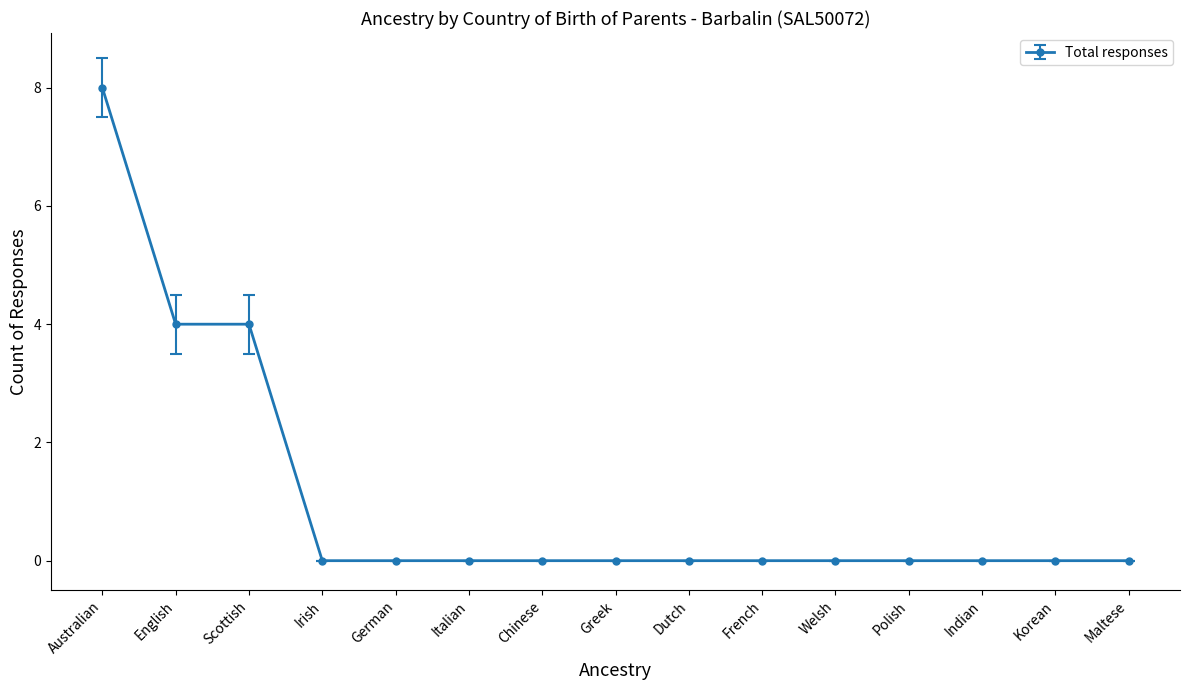

Reading left to right, what are all the values shown in this chart?

8	4	4	0	0	0	0	0	0	0	0	0	0	0	0